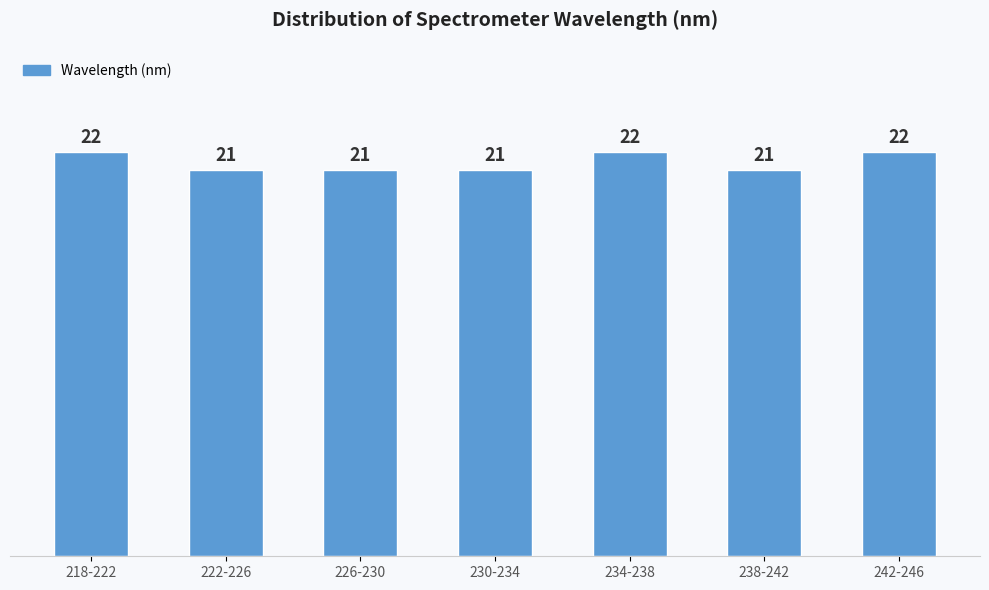

Reading right to left, list all the values displayed in this chart.

242-246=22	238-242=21	234-238=22	230-234=21	226-230=21	222-226=21	218-222=22